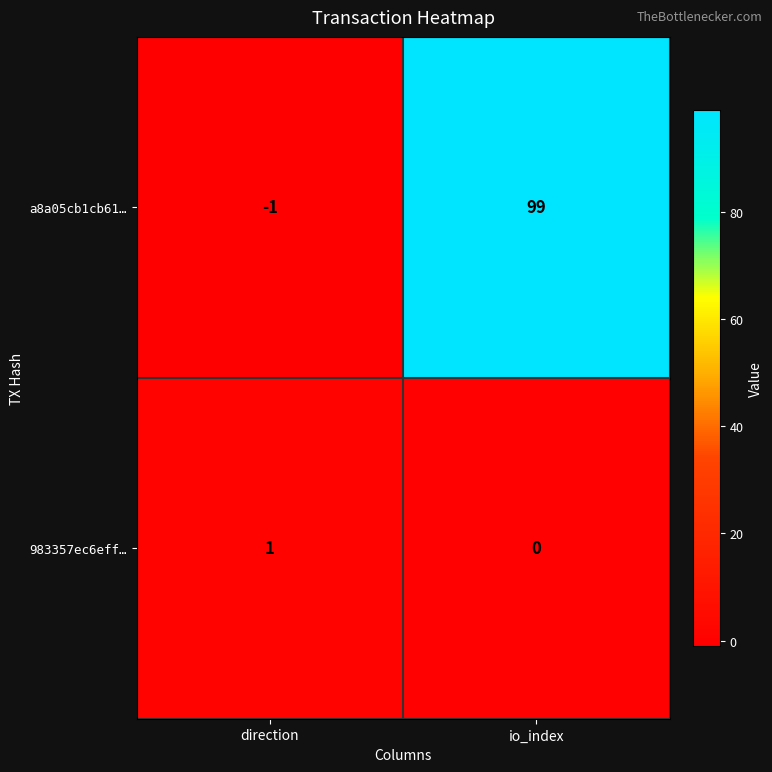

At which label is a8a05cb1cb61… closest to 49?

direction